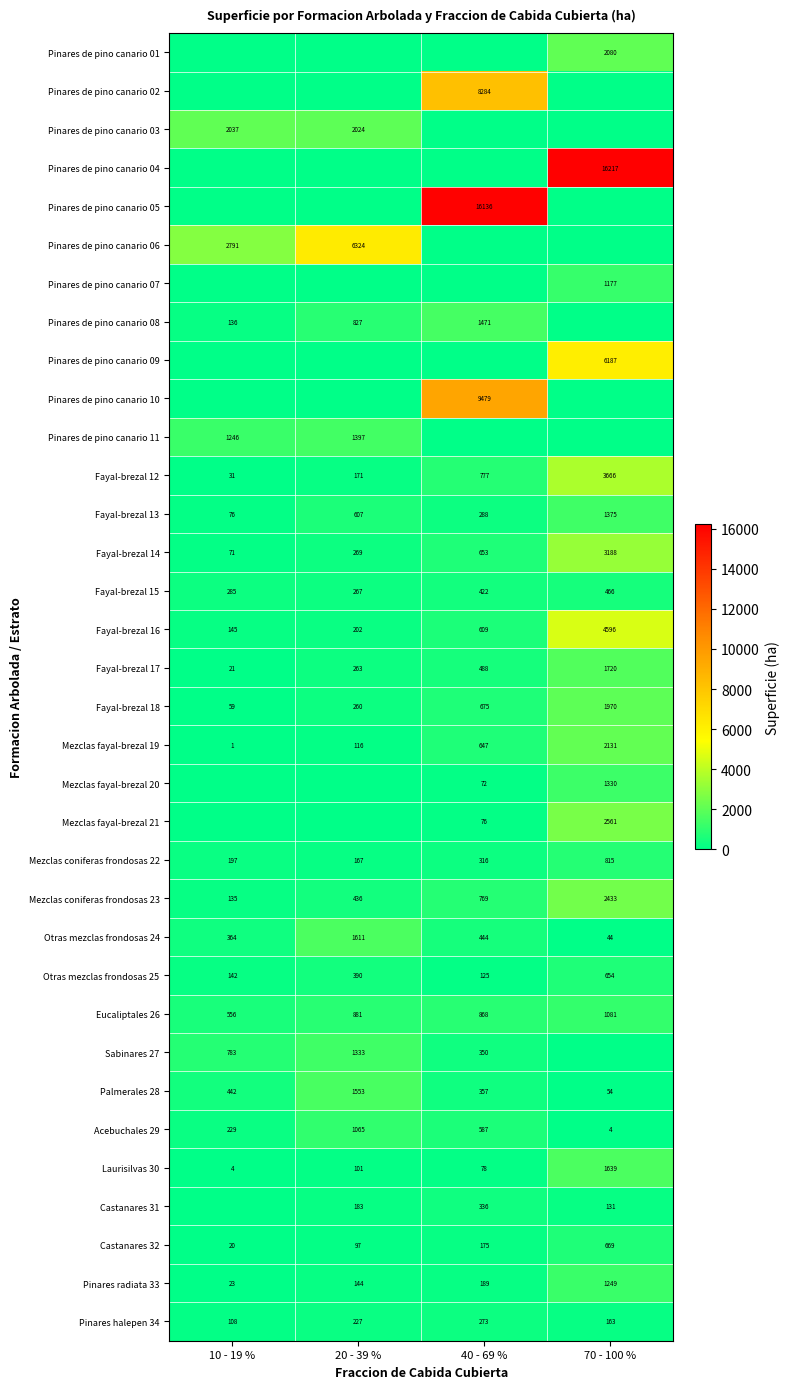

What is the spread (max minus min) of values at 20 - 39 %?

6323.6